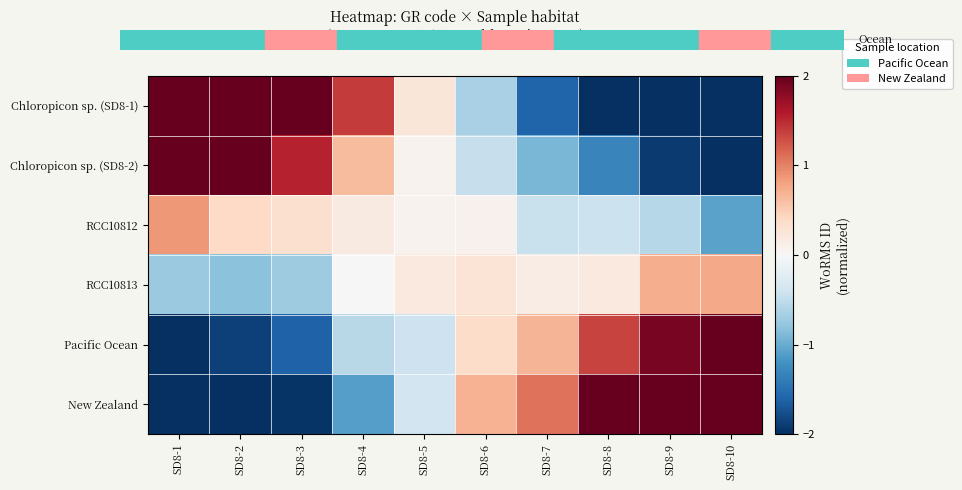

Which label corresponds to the largest value in the chart?

SD8-1